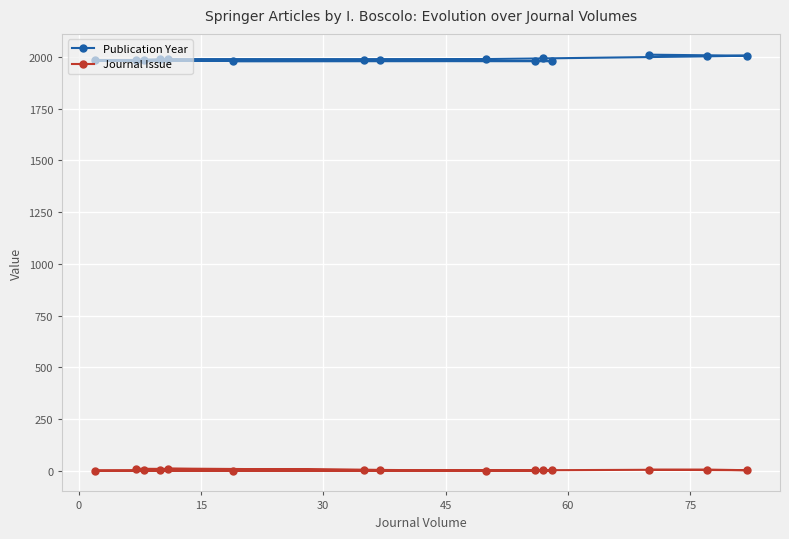

Count the Journal Issue values in the range 2 to 5.

9